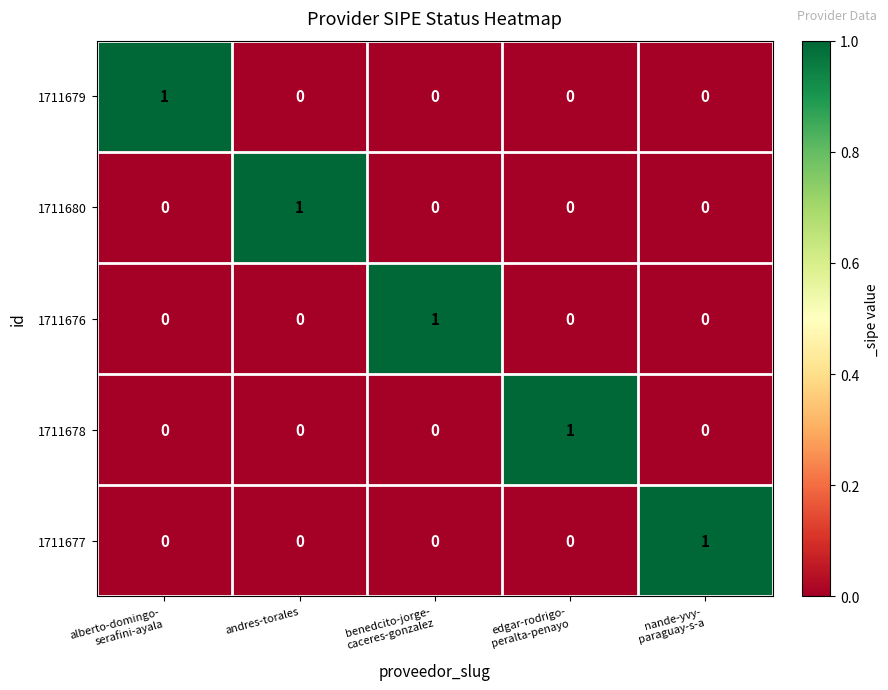

Count the 1711676 values in the range 0 to 1.

5